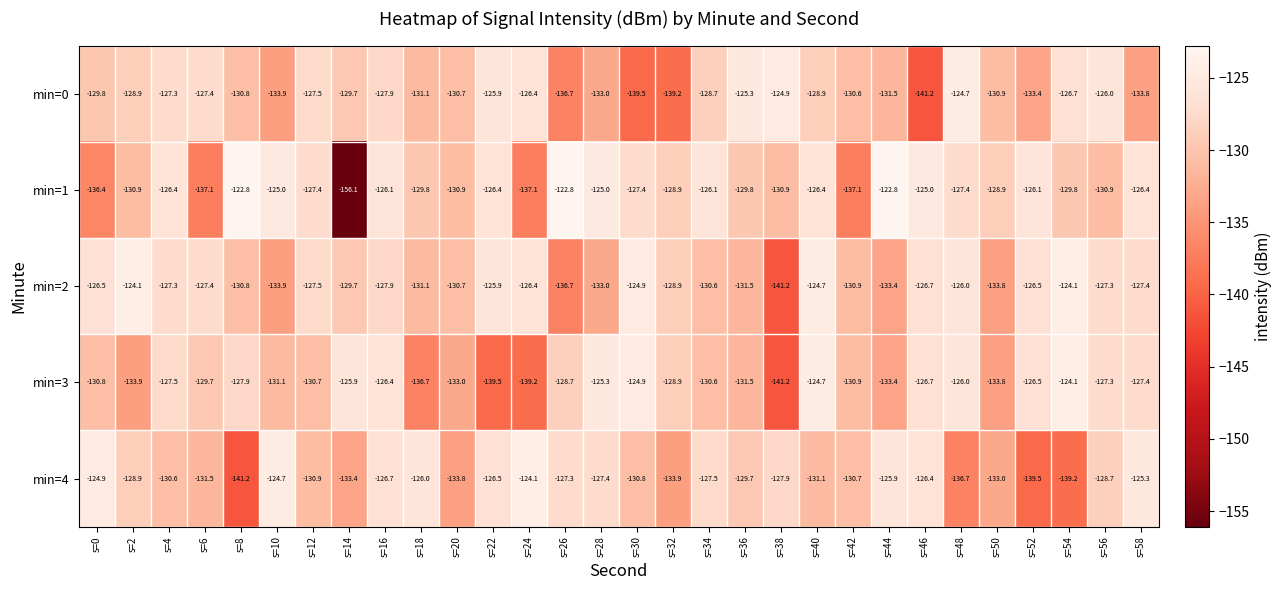

What is the total value across all series at s=12?

-644.0